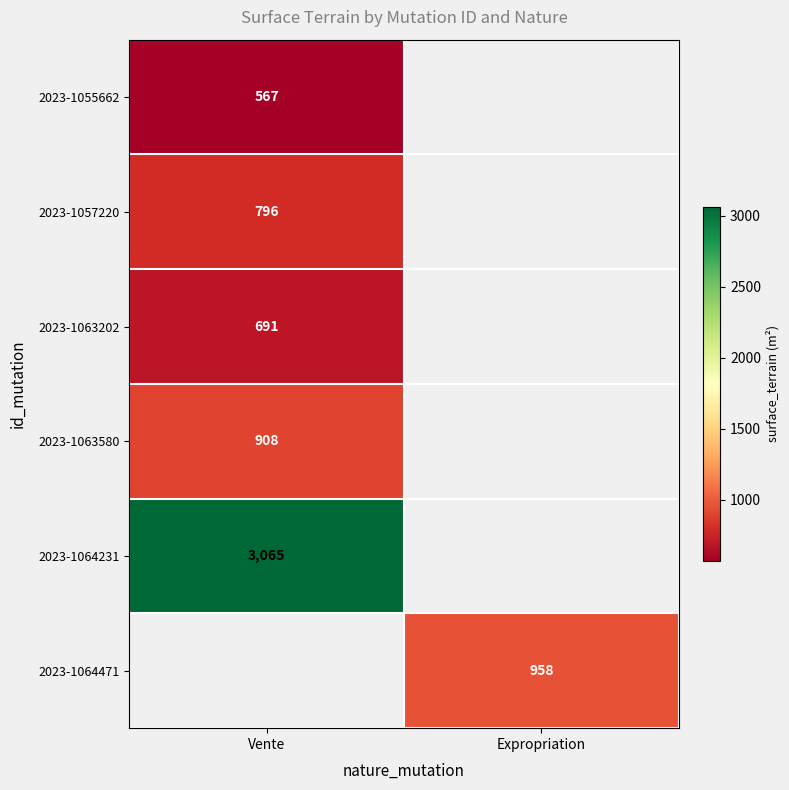

The 2023-1063202 series shows 691 at Vente. True or false?

True